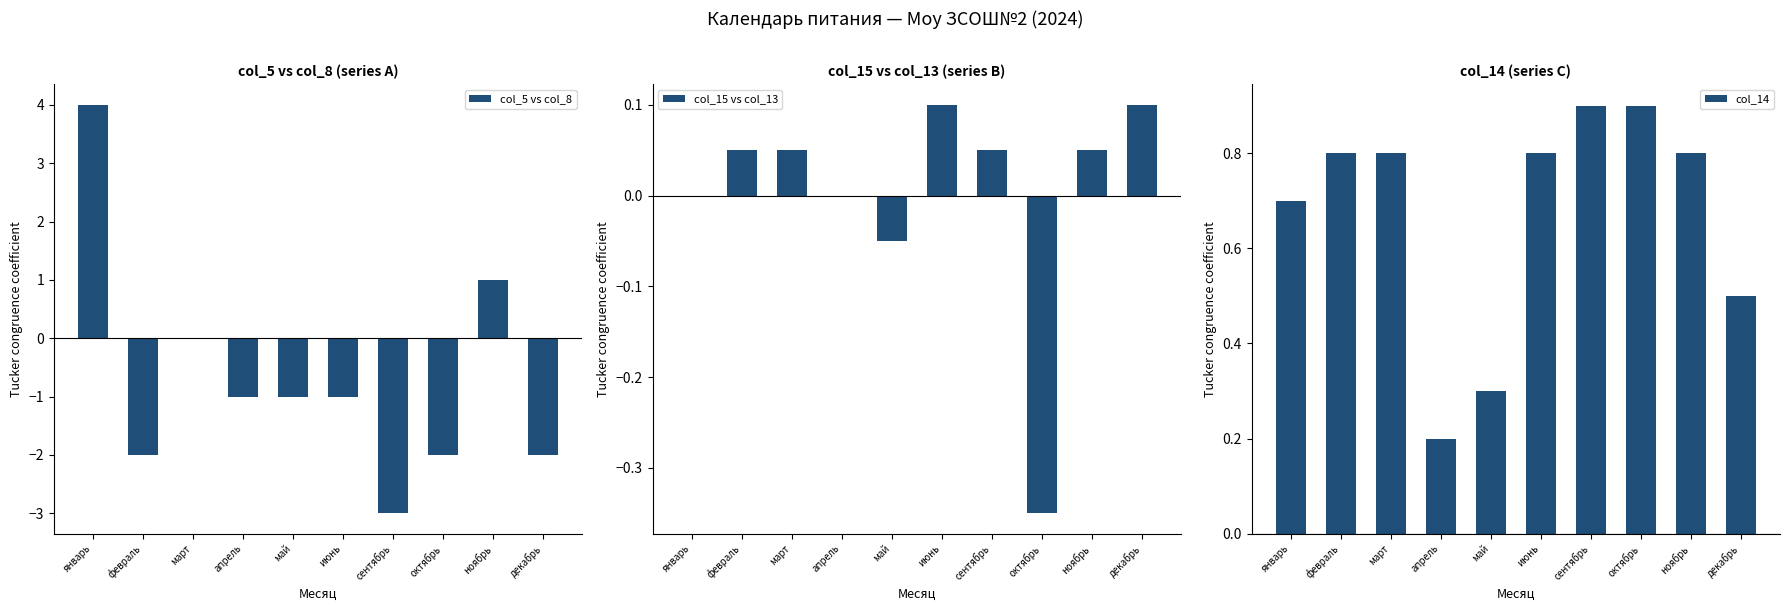

True or false: col_15 vs col_13 has a value of 0.2 at декабрь.

False